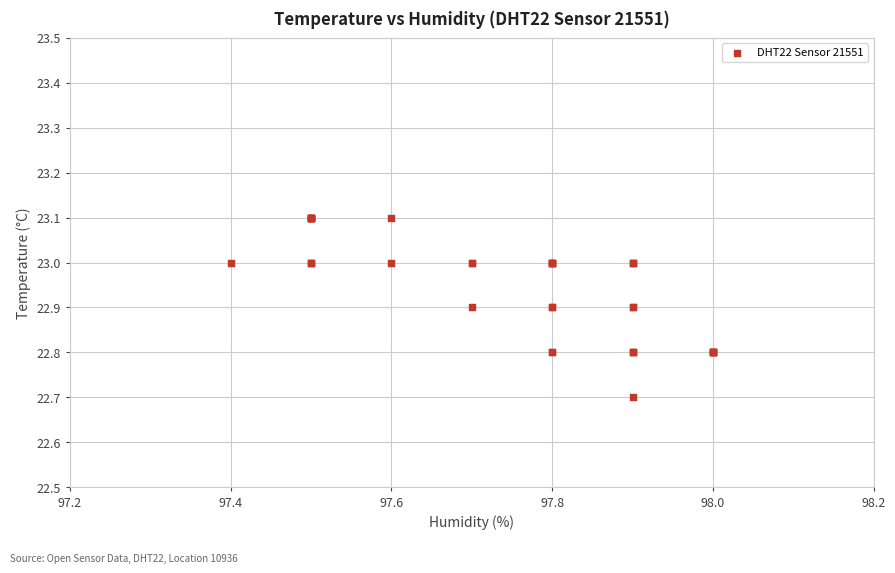

What Y value in the scatter plot is closest to 22?

22.7